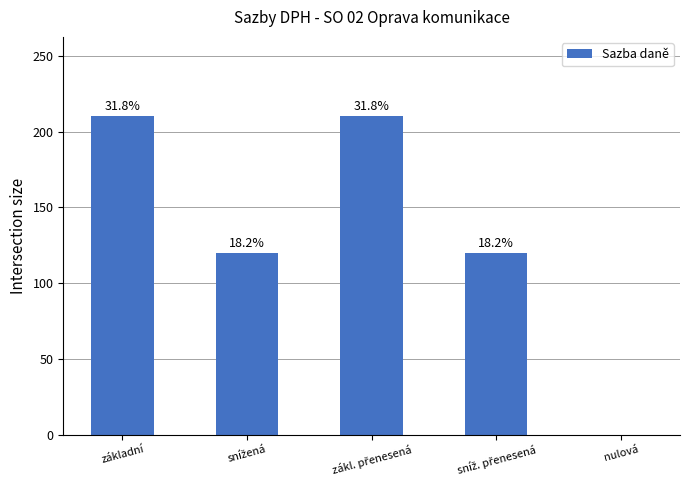

At which category does the chart reach its peak across all series?

základní